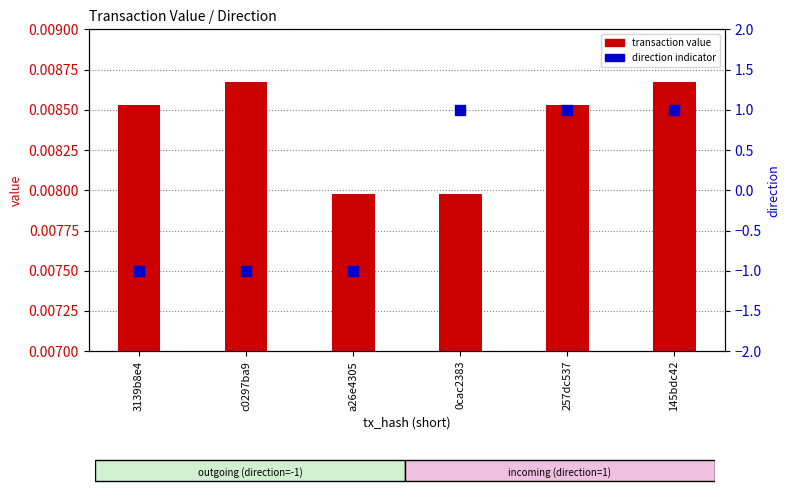

Which series contains the highest Y value?

direction